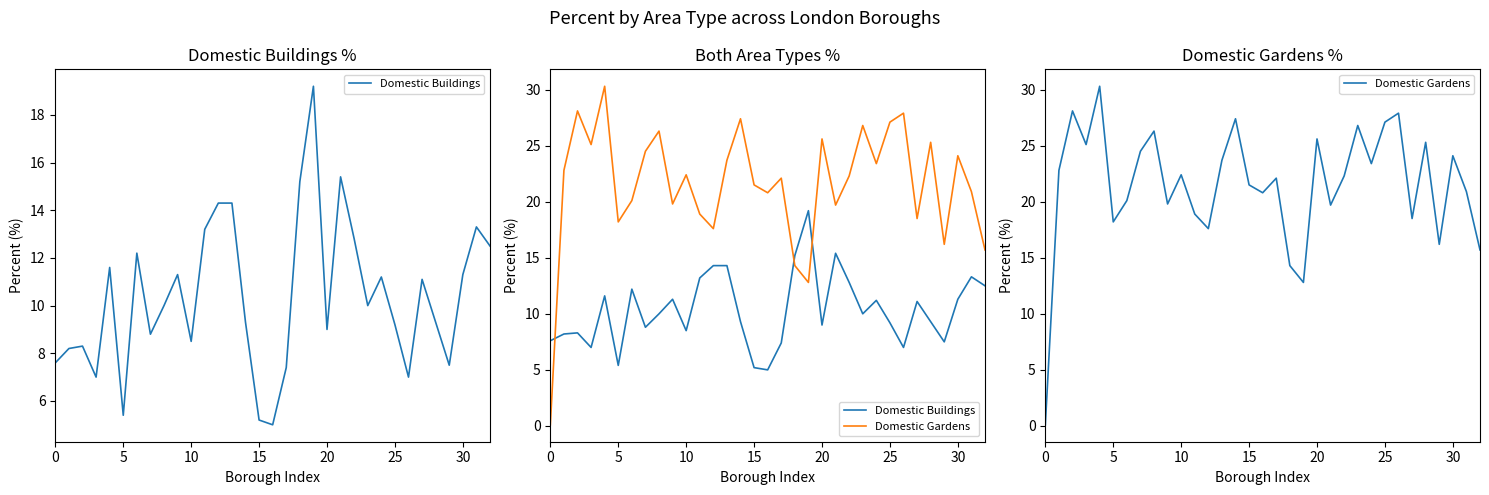

What is the lowest value of the Domestic Gardens series?

0.1